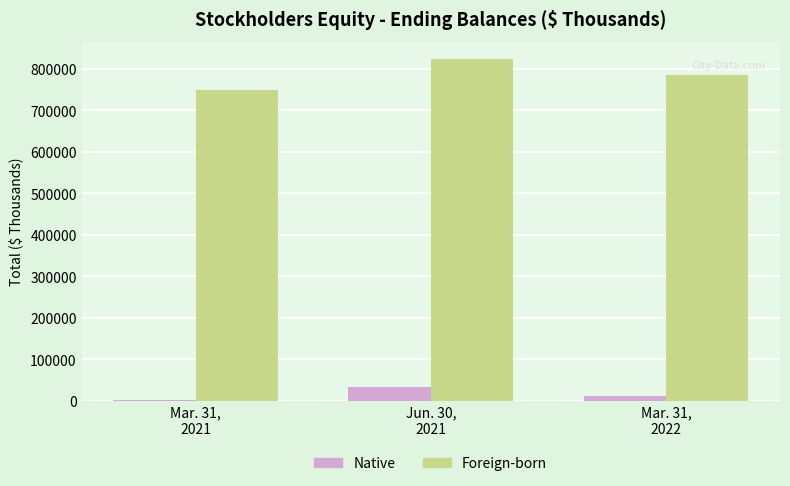

Is the value of Native at Mar. 31,
2021 greater than the value of Foreign-born at Jun. 30,
2021?

No